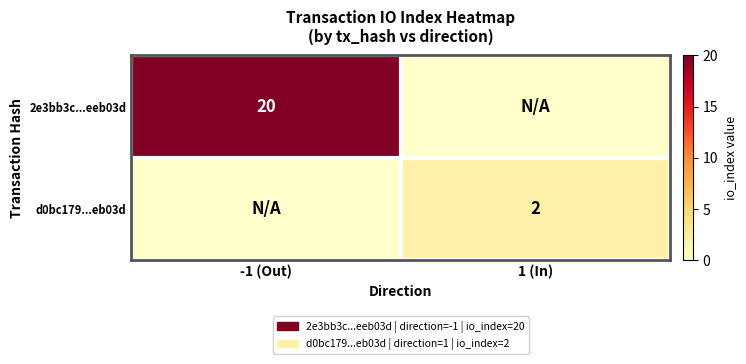

Is it true that 2e3bb3c...eeb03d equals 7 at -1 (Out)?

False